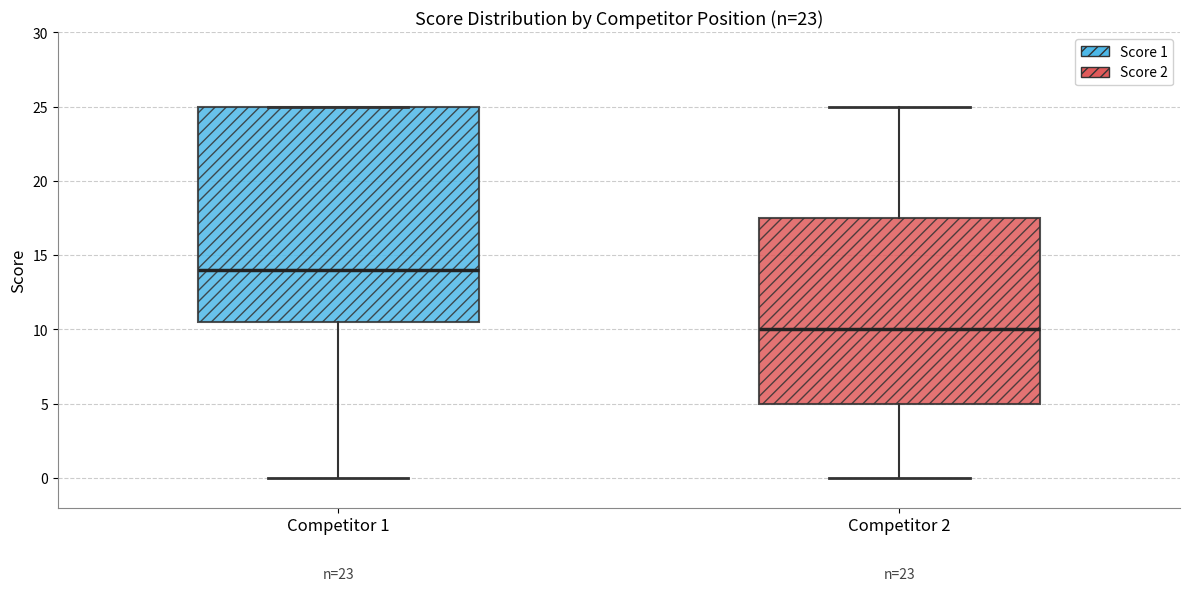

Which box has the lowest median line?

Competitor 2